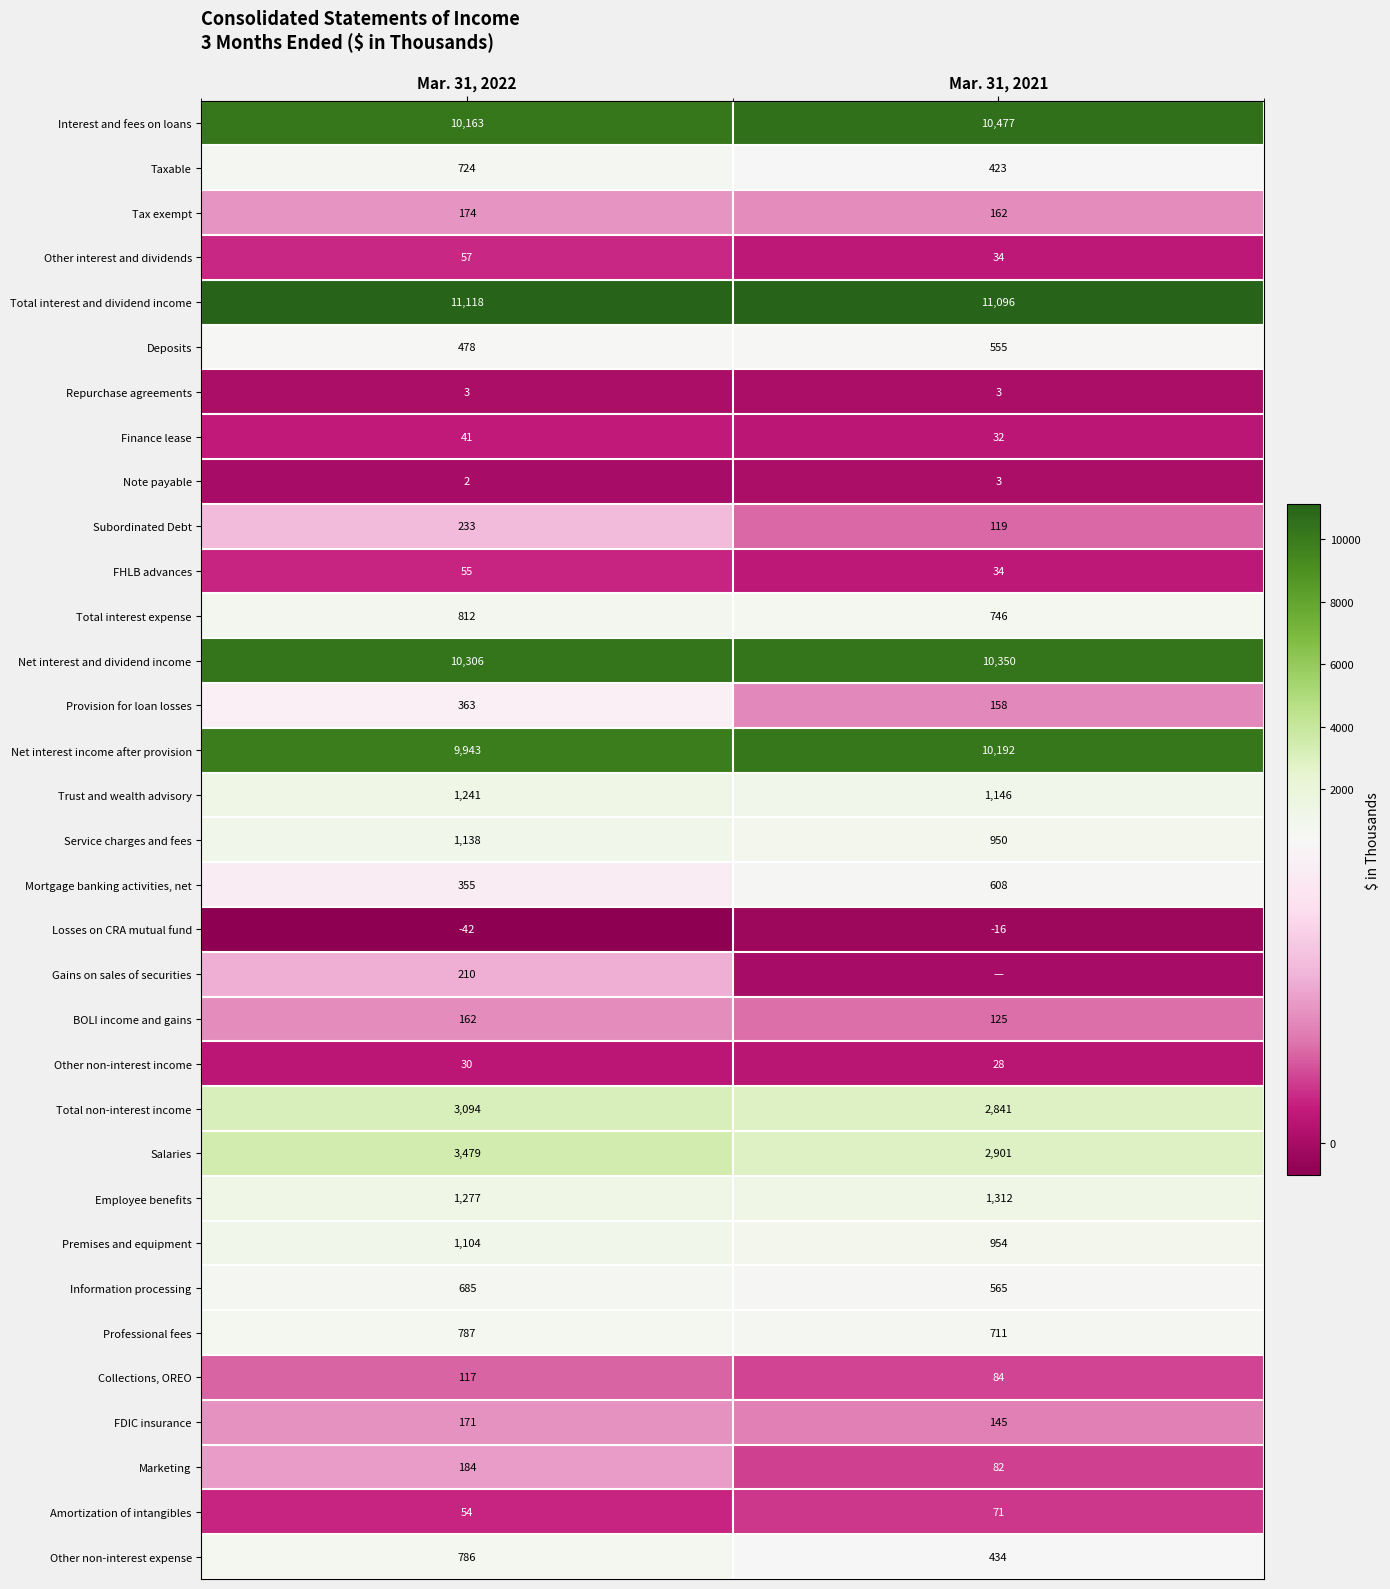

Is it true that Employee benefits equals 483 at Mar. 31, 2022?

False